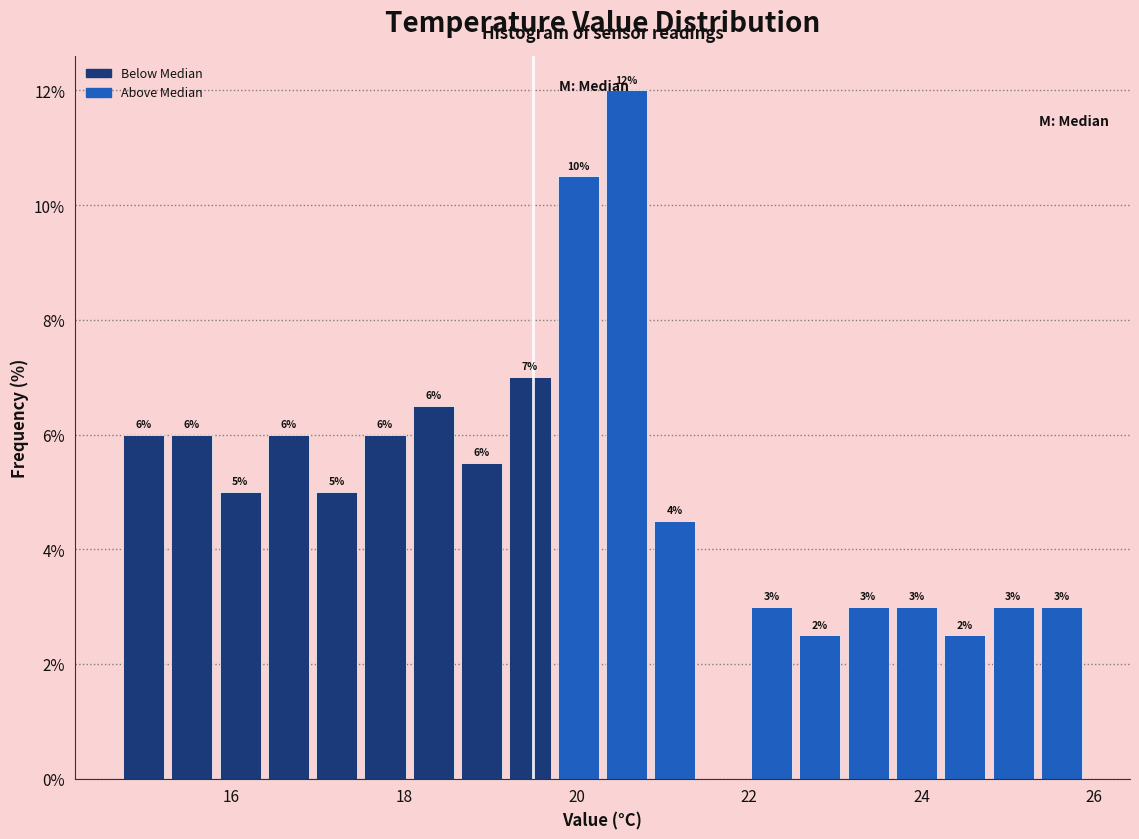

Read against the x-axis, roughly where is the centre of the tallest bar?

20.6